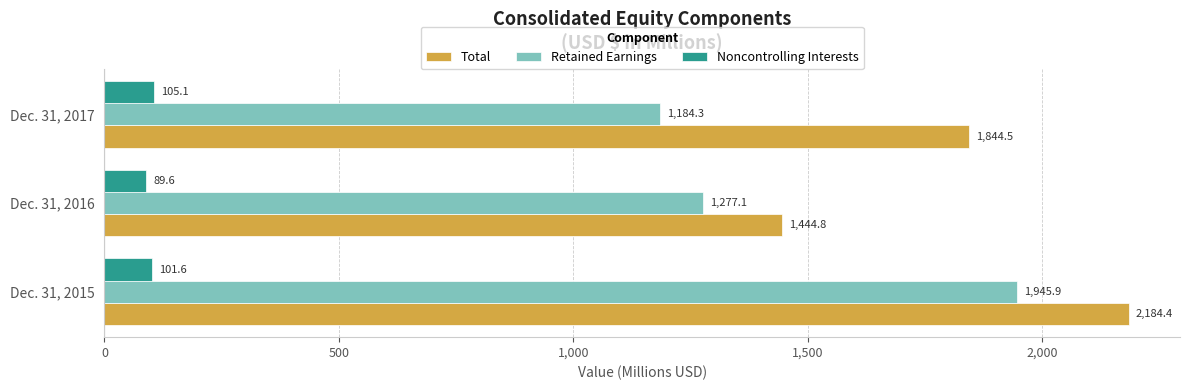

At which label is Retained Earnings closest to 1565?

Dec. 31, 2016